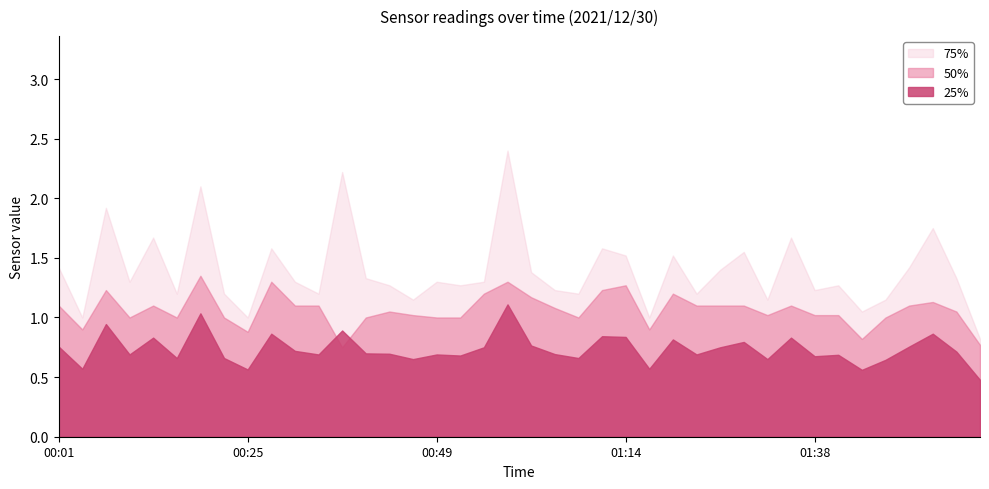

True or false: 50% and 25% cross at least once.

True